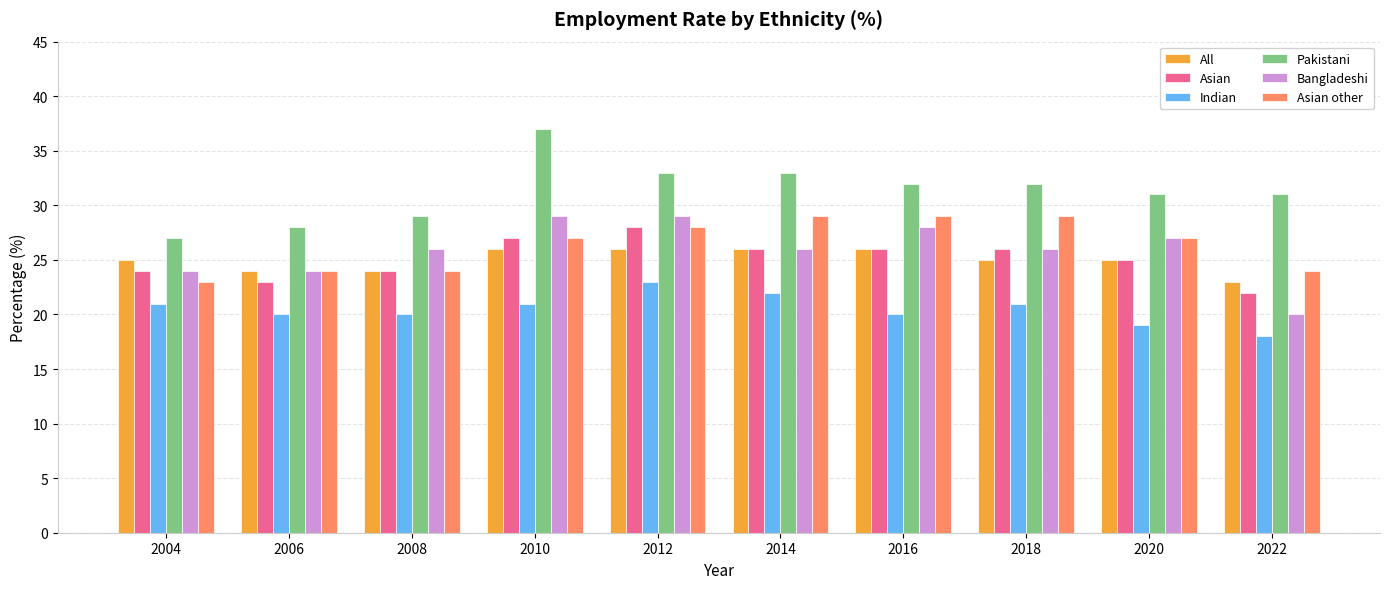

What is the value of the Asian other bar at the 3rd from the left?

24